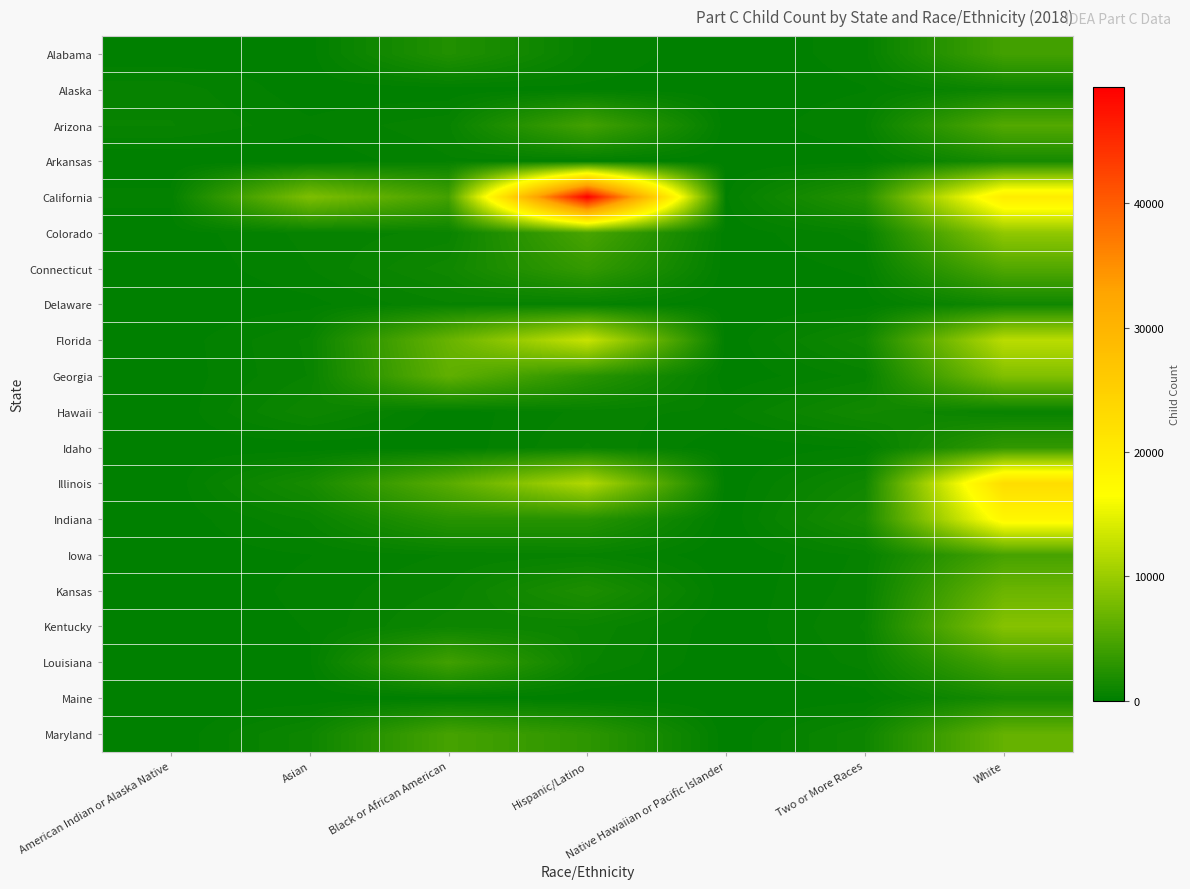

Reading left to right, what are all the values shown in this chart?

Alabama: American Indian or Alaska Native=16	Asian=95	Black or African American=2218	Hispanic/Latino=395	Native Hawaiian or Pacific Islander=7	Two or More Races=303	White=4362
Alaska: American Indian or Alaska Native=505	Asian=52	Black or African American=43	Hispanic/Latino=140	Native Hawaiian or Pacific Islander=29	Two or More Races=180	White=865
Arizona: American Indian or Alaska Native=592	Asian=240	Black or African American=525	Hispanic/Latino=4369	Native Hawaiian or Pacific Islander=35	Two or More Races=376	White=5431
Arkansas: American Indian or Alaska Native=0	Asian=23	Black or African American=359	Hispanic/Latino=167	Native Hawaiian or Pacific Islander=0	Two or More Races=96	White=1489
California: American Indian or Alaska Native=252	Asian=8242	Black or African American=4420	Hispanic/Latino=49342	Native Hawaiian or Pacific Islander=168	Two or More Races=2480	White=19900
Colorado: American Indian or Alaska Native=62	Asian=452	Black or African American=643	Hispanic/Latino=4788	Native Hawaiian or Pacific Islander=43	Two or More Races=467	White=9402
Connecticut: American Indian or Alaska Native=9	Asian=379	Black or African American=1081	Hispanic/Latino=3446	Native Hawaiian or Pacific Islander=34	Two or More Races=231	White=5280
Delaware: American Indian or Alaska Native=0	Asian=118	Black or African American=552	Hispanic/Latino=402	Native Hawaiian or Pacific Islander=0	Two or More Races=76	White=1101
Florida: American Indian or Alaska Native=58	Asian=621	Black or African American=6739	Hispanic/Latino=12941	Native Hawaiian or Pacific Islander=27	Two or More Races=1105	White=12048
Georgia: American Indian or Alaska Native=43	Asian=589	Black or African American=6279	Hispanic/Latino=2736	Native Hawaiian or Pacific Islander=20	Two or More Races=452	White=8368
Hawaii: American Indian or Alaska Native=5	Asian=936	Black or African American=59	Hispanic/Latino=451	Native Hawaiian or Pacific Islander=346	Two or More Races=1235	White=560
Idaho: American Indian or Alaska Native=69	Asian=32	Black or African American=29	Hispanic/Latino=600	Native Hawaiian or Pacific Islander=9	Two or More Races=201	White=3248
Illinois: American Indian or Alaska Native=22	Asian=1528	Black or African American=5779	Hispanic/Latino=11547	Native Hawaiian or Pacific Islander=15	Two or More Races=1082	White=22639
Indiana: American Indian or Alaska Native=29	Asian=597	Black or African American=2588	Hispanic/Latino=2549	Native Hawaiian or Pacific Islander=9	Two or More Races=1651	White=17918
Iowa: American Indian or Alaska Native=55	Asian=187	Black or African American=397	Hispanic/Latino=507	Native Hawaiian or Pacific Islander=11	Two or More Races=429	White=4603
Kansas: American Indian or Alaska Native=36	Asian=247	Black or African American=606	Hispanic/Latino=1956	Native Hawaiian or Pacific Islander=29	Two or More Races=492	White=6963
Kentucky: American Indian or Alaska Native=26	Asian=203	Black or African American=892	Hispanic/Latino=733	Native Hawaiian or Pacific Islander=24	Two or More Races=600	White=8690
Louisiana: American Indian or Alaska Native=28	Asian=141	Black or African American=4233	Hispanic/Latino=614	Native Hawaiian or Pacific Islander=5	Two or More Races=470	White=4568
Maine: American Indian or Alaska Native=9	Asian=29	Black or African American=69	Hispanic/Latino=43	Native Hawaiian or Pacific Islander=0	Two or More Races=89	White=1511
Maryland: American Indian or Alaska Native=13	Asian=900	Black or African American=4549	Hispanic/Latino=2971	Native Hawaiian or Pacific Islander=12	Two or More Races=961	White=6576